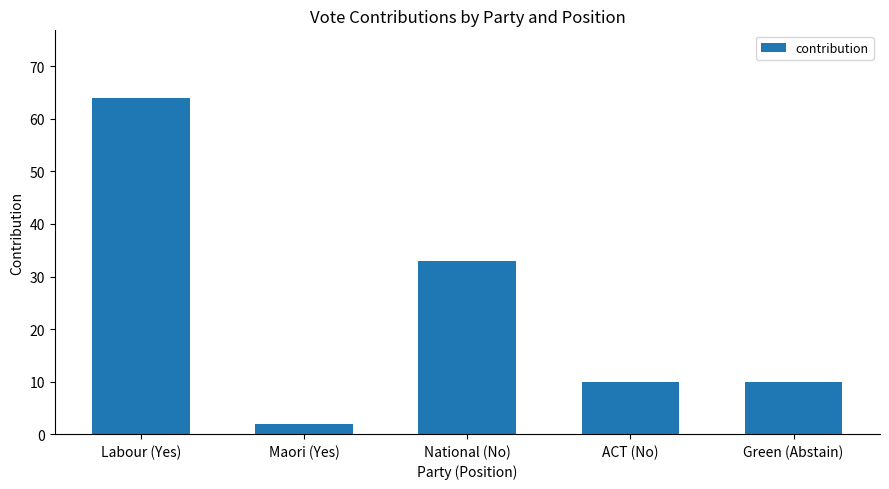

Does the chart contain any negative values?

No